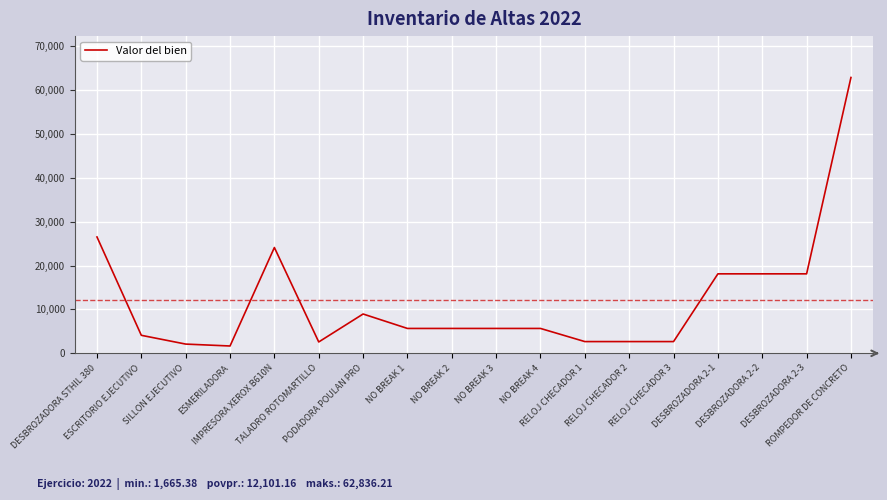

What is the minimum value shown in the chart?

1665.4